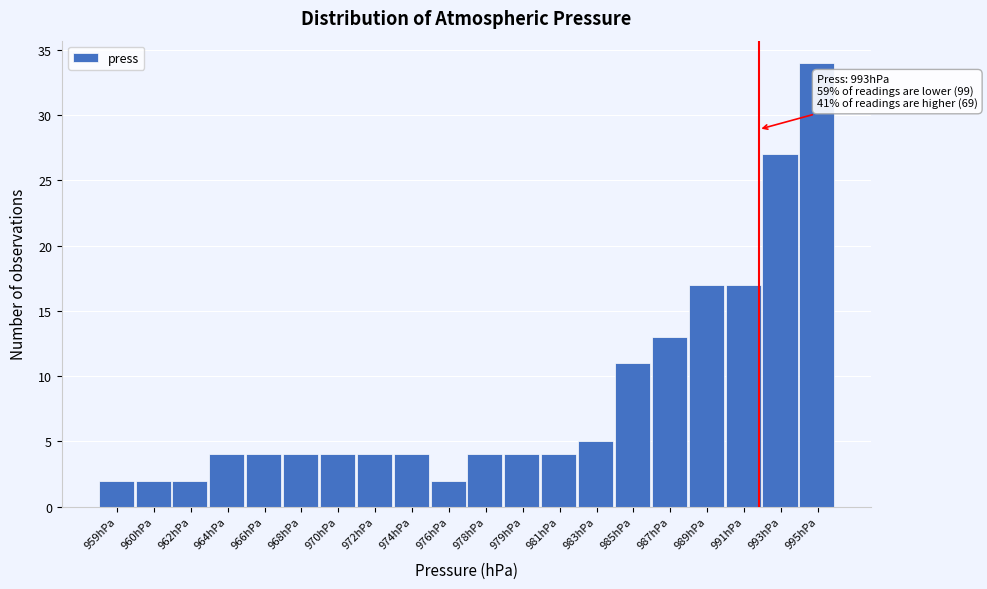

Reading right to left, extract all data points from this chart.

34	27	17	17	13	11	5	4	4	4	2	4	4	4	4	4	4	2	2	2